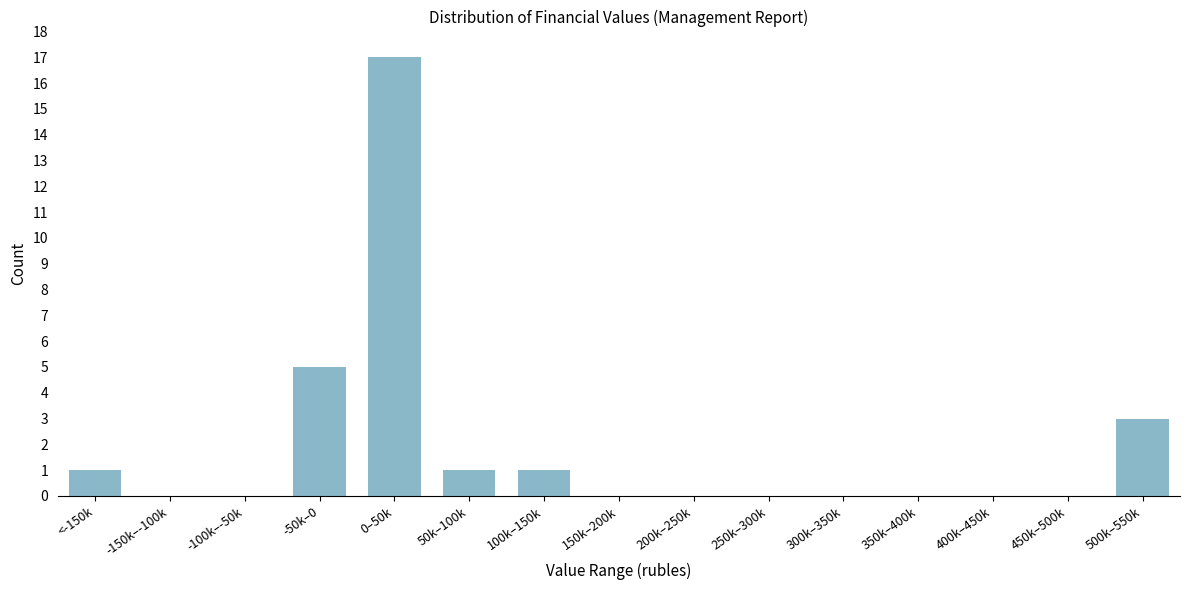

Reading left to right, transcribe all the data shown in this chart.

<-150k=1	-150k–-100k=0	-100k–-50k=0	-50k–0=5	0–50k=17	50k–100k=1	100k–150k=1	150k–200k=0	200k–250k=0	250k–300k=0	300k–350k=0	350k–400k=0	400k–450k=0	450k–500k=0	500k–550k=3